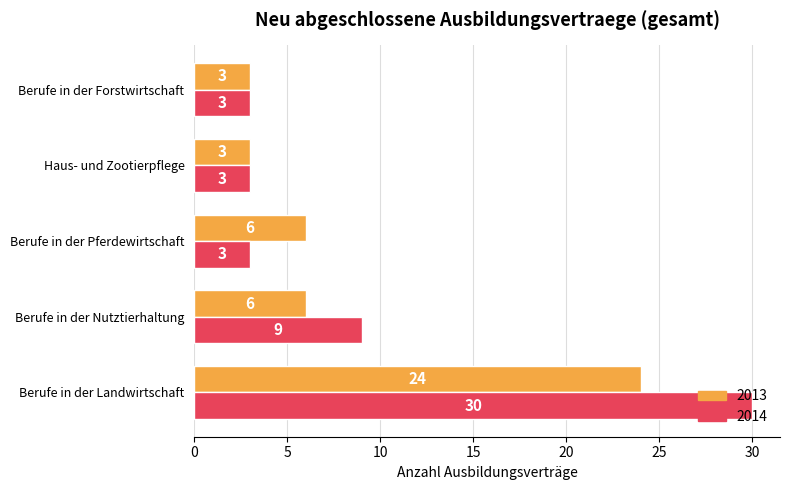

Which category has the highest value in the 2014 series?

Berufe in der Landwirtschaft